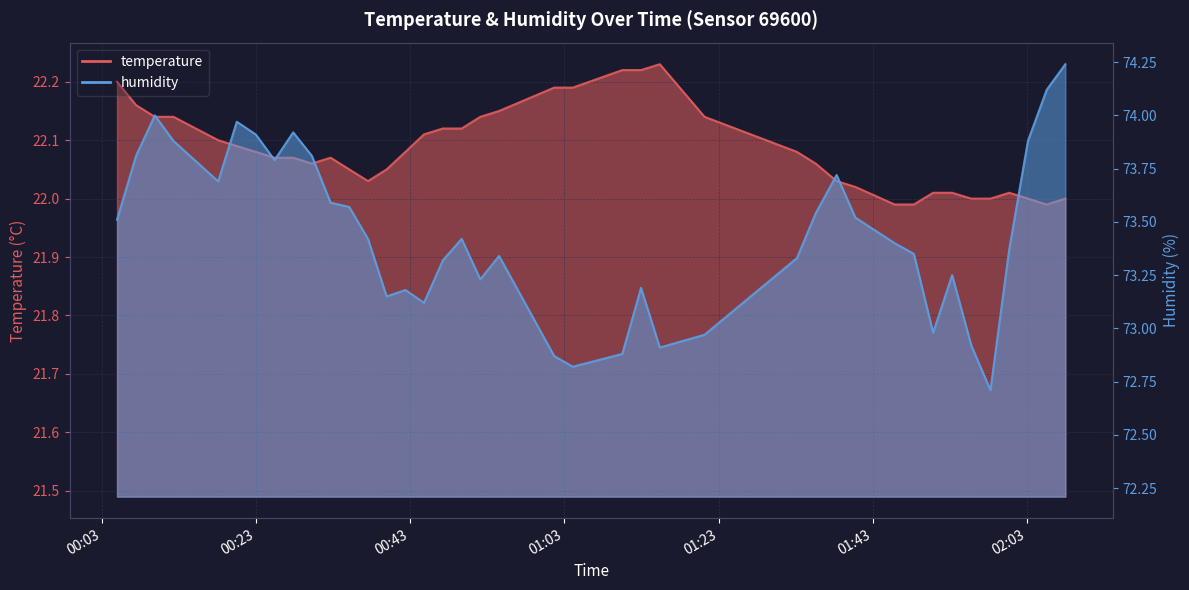

At how many categories does at least one series exceed 51?

40